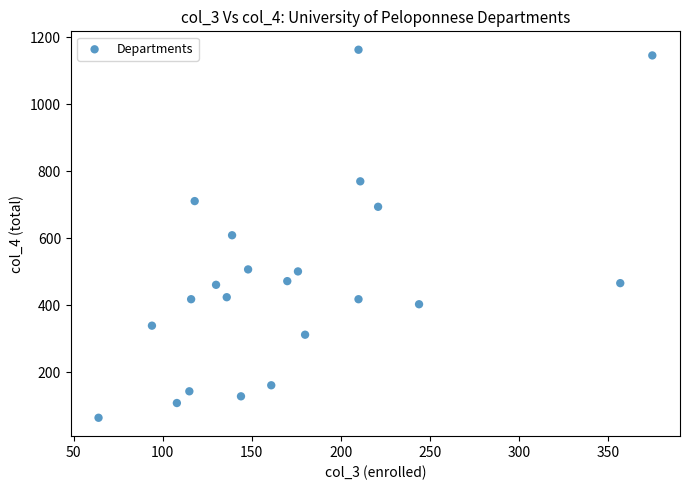

What is the range of X values (max minus min)?

311